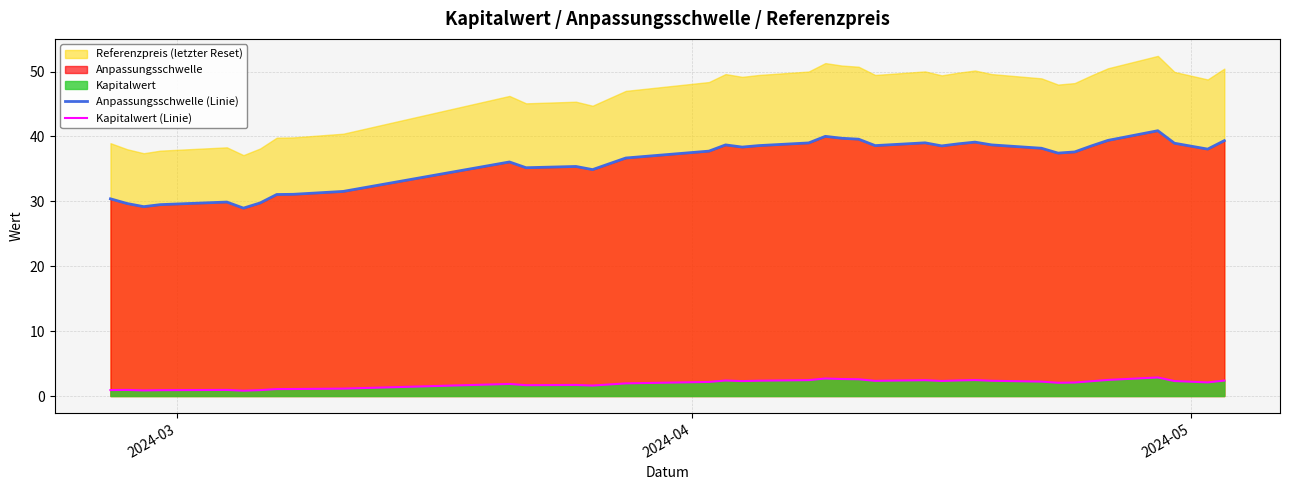

True or false: Kapitalwert (Linie) and Anpassungsschwelle (Linie) cross at least once.

False